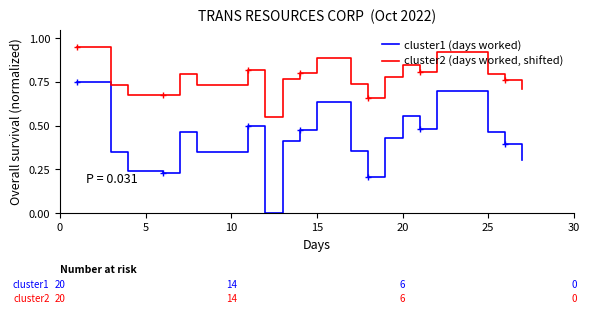

True or false: cluster2 (days worked, shifted) and cluster1 (days worked) cross at least once.

False